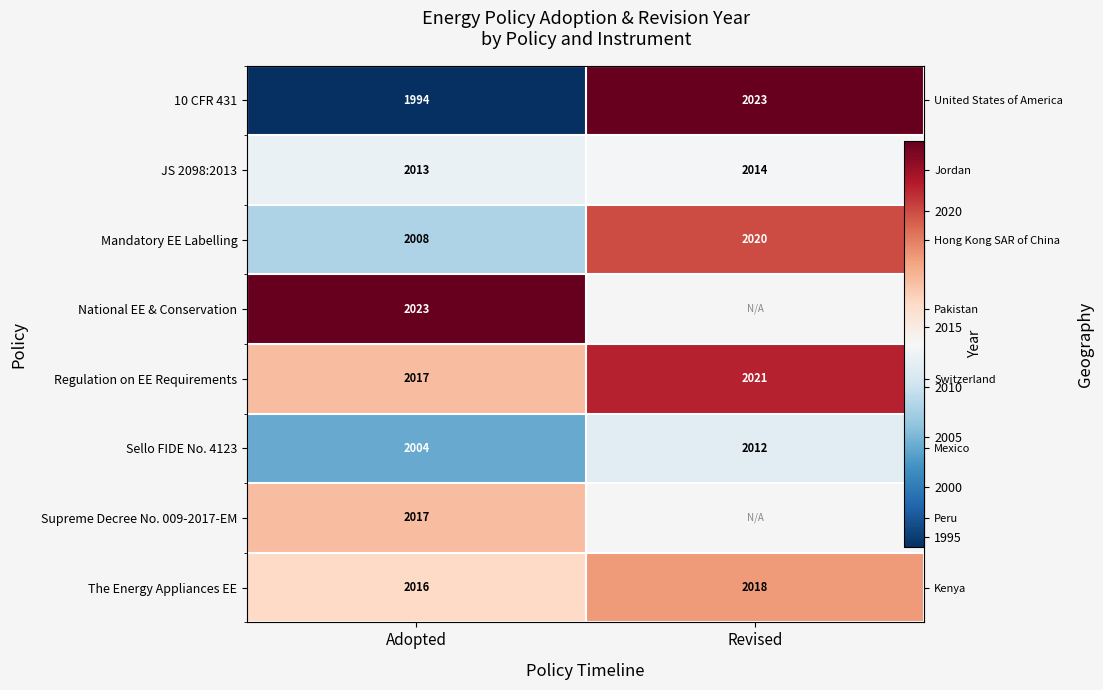

What is the difference between the maximum and minimum values in the The Energy Appliances EE series?

2.0